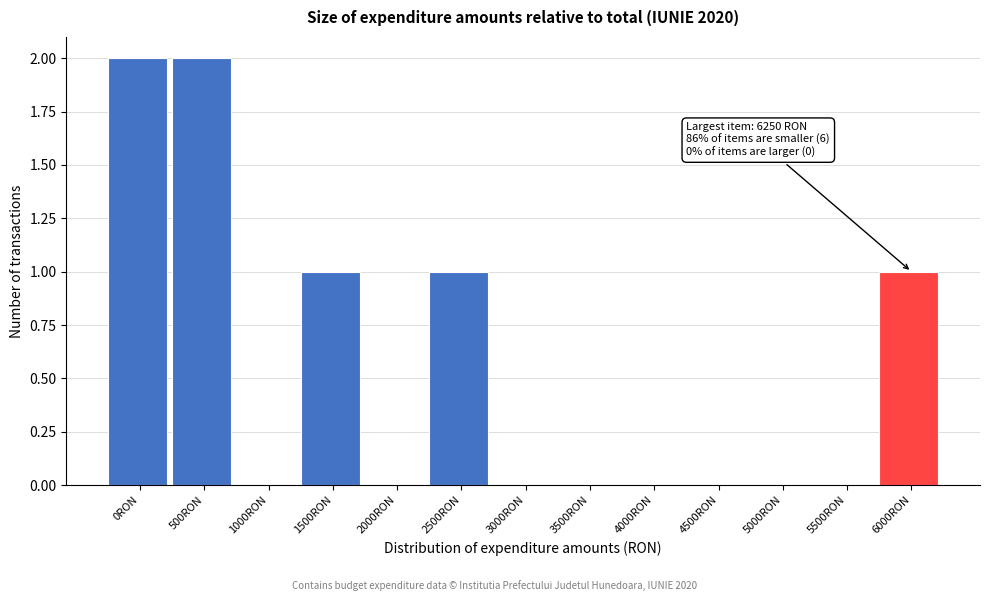

Reading right to left, extract all data points from this chart.

6000RON=1	5500RON=0	5000RON=0	4500RON=0	4000RON=0	3500RON=0	3000RON=0	2500RON=1	2000RON=0	1500RON=1	1000RON=0	500RON=2	0RON=2